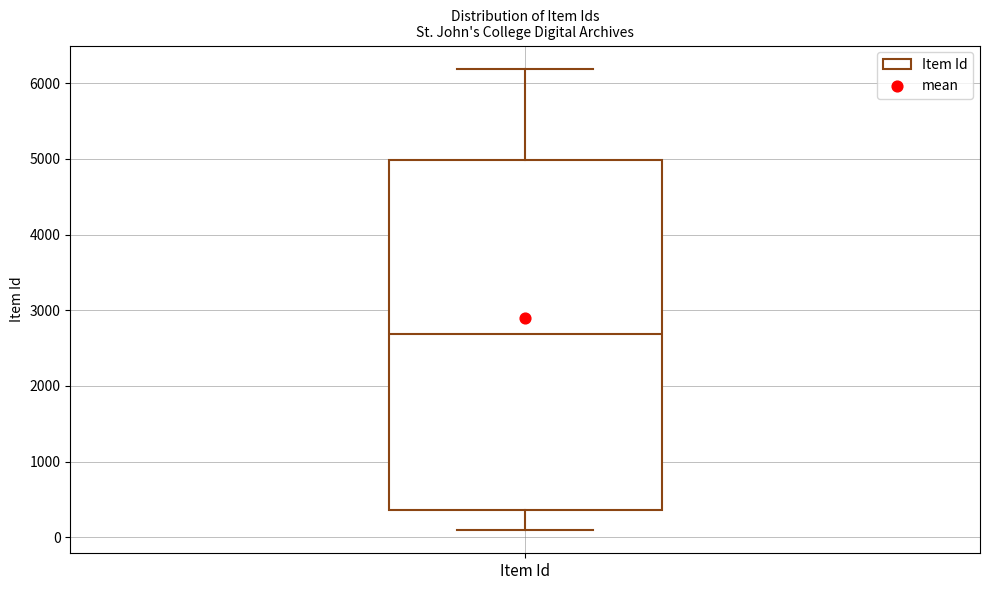

Transcribe this box plot: give where the median line is, the range the box spans, and where the two whiskers end, as read against the y-axis. The values are not printed on the chart, so give them approximately, as read against the axis.

median 2700, box 400 to 5000, whiskers 100 to 6200